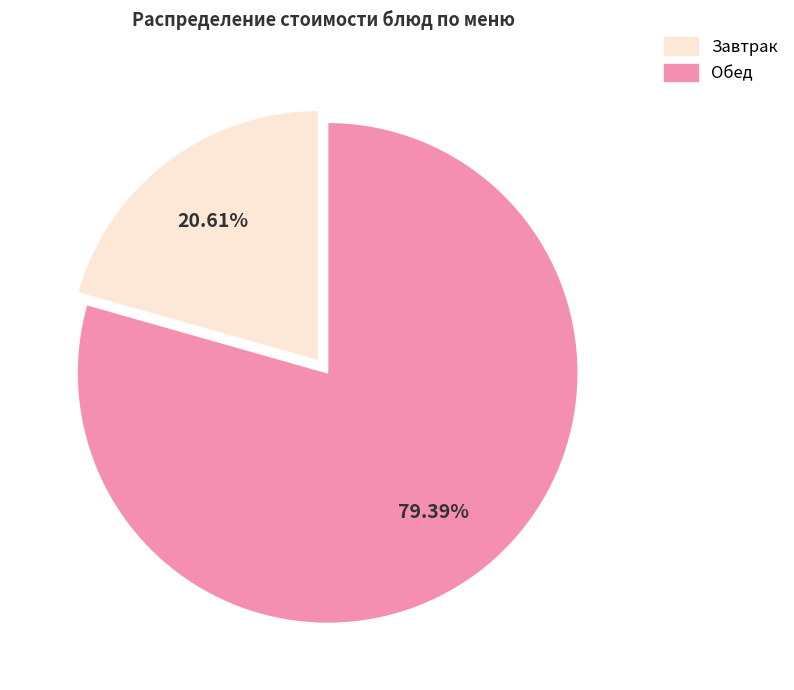

Is there any slice that represents more than half of the pie?

Yes